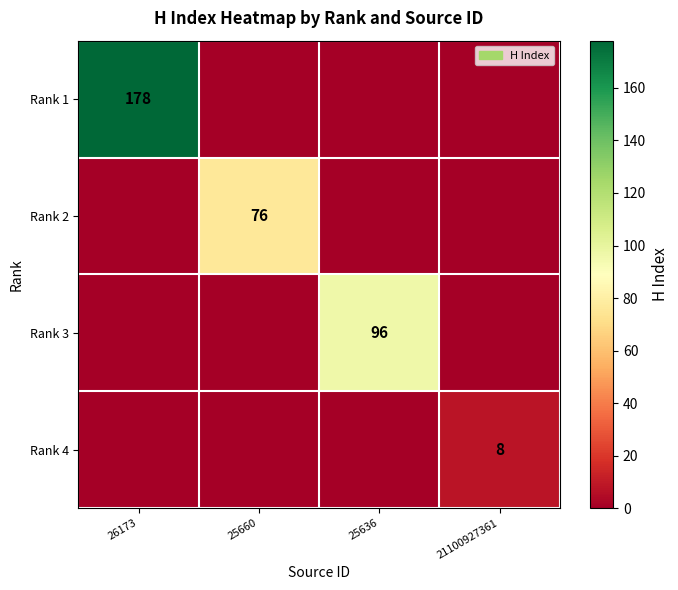

True or false: Rank 2 has a value of 111 at 25660.

False